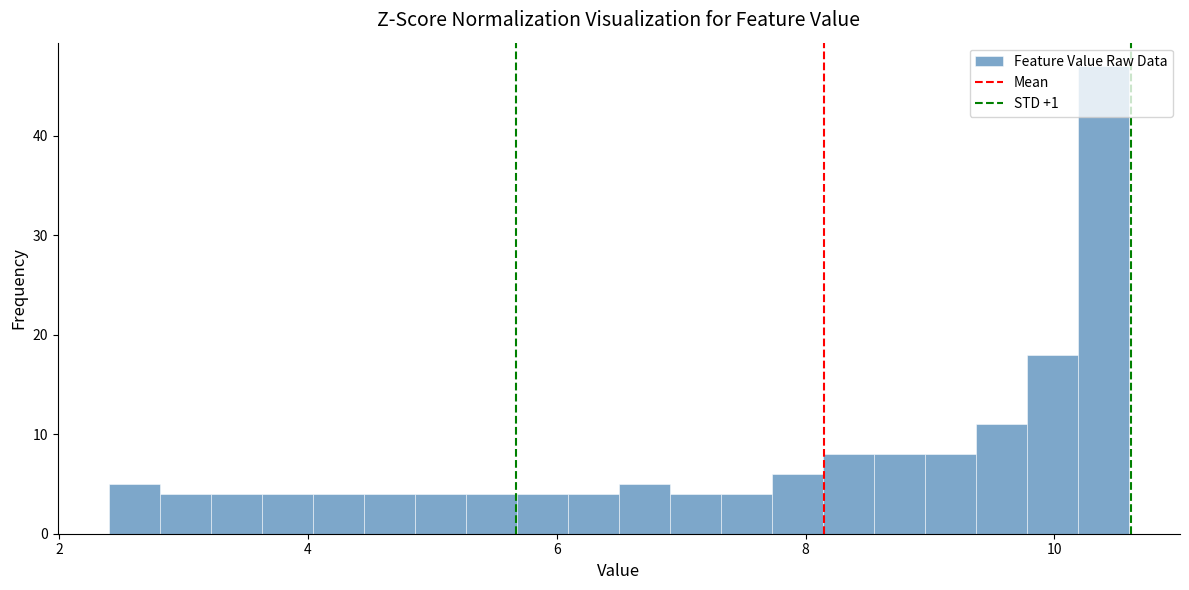

Read against the x-axis, roughly where is the centre of the tallest bar?

10.4